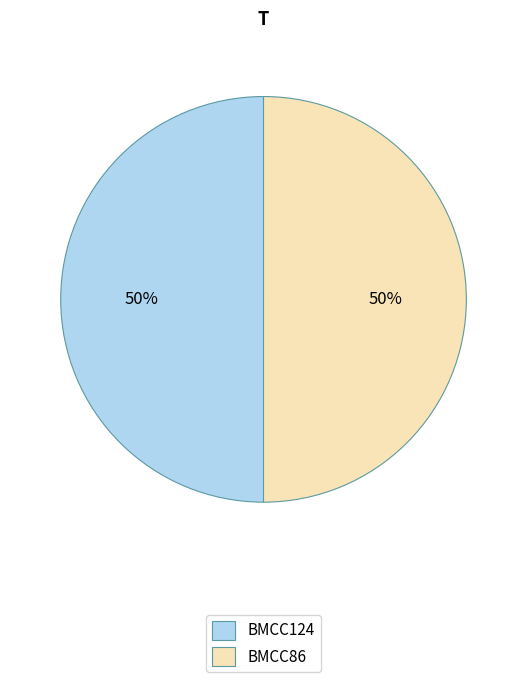

Do BMCC86 and BMCC124 together represent more than half of the pie?

Yes